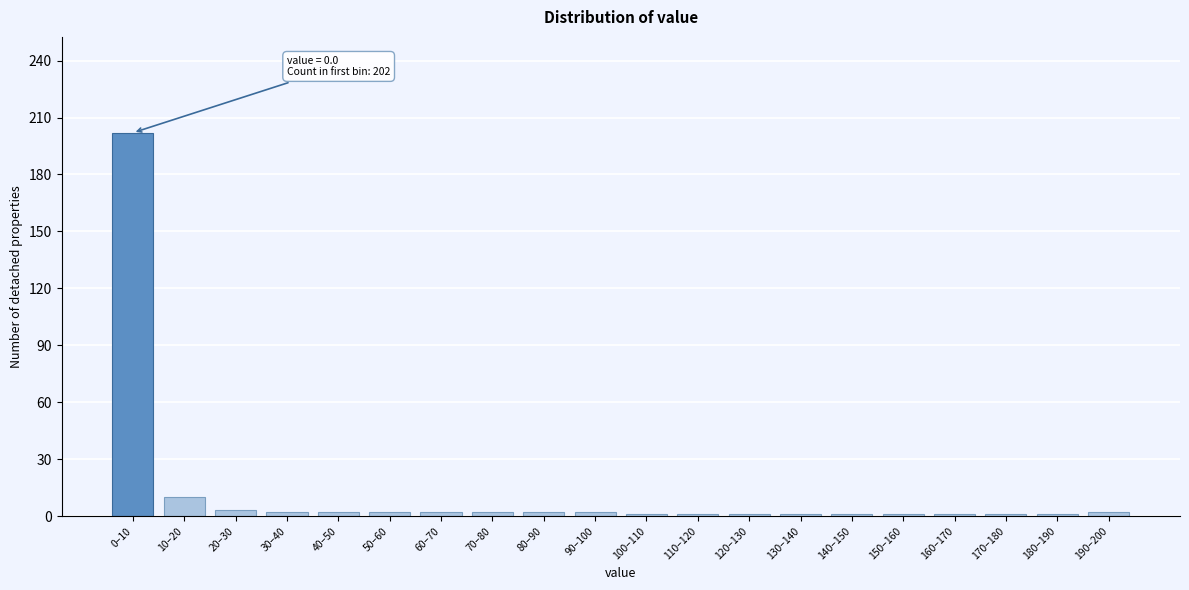

True or false: the data shows 1 at 170–180.

True